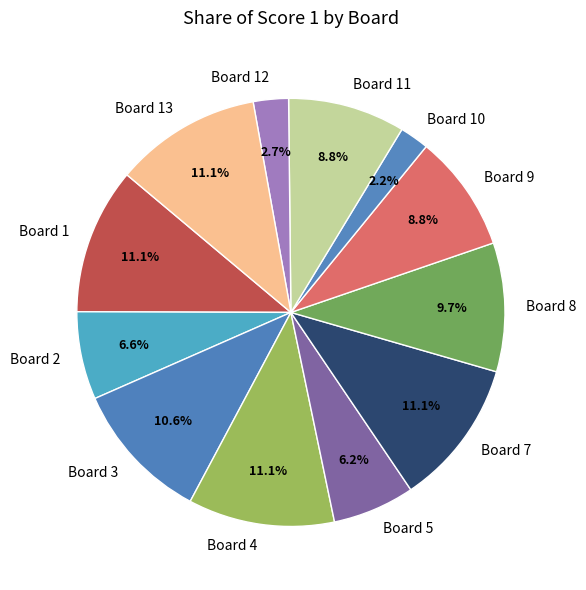

How much of the chart is everything except Board 2?

93.4%